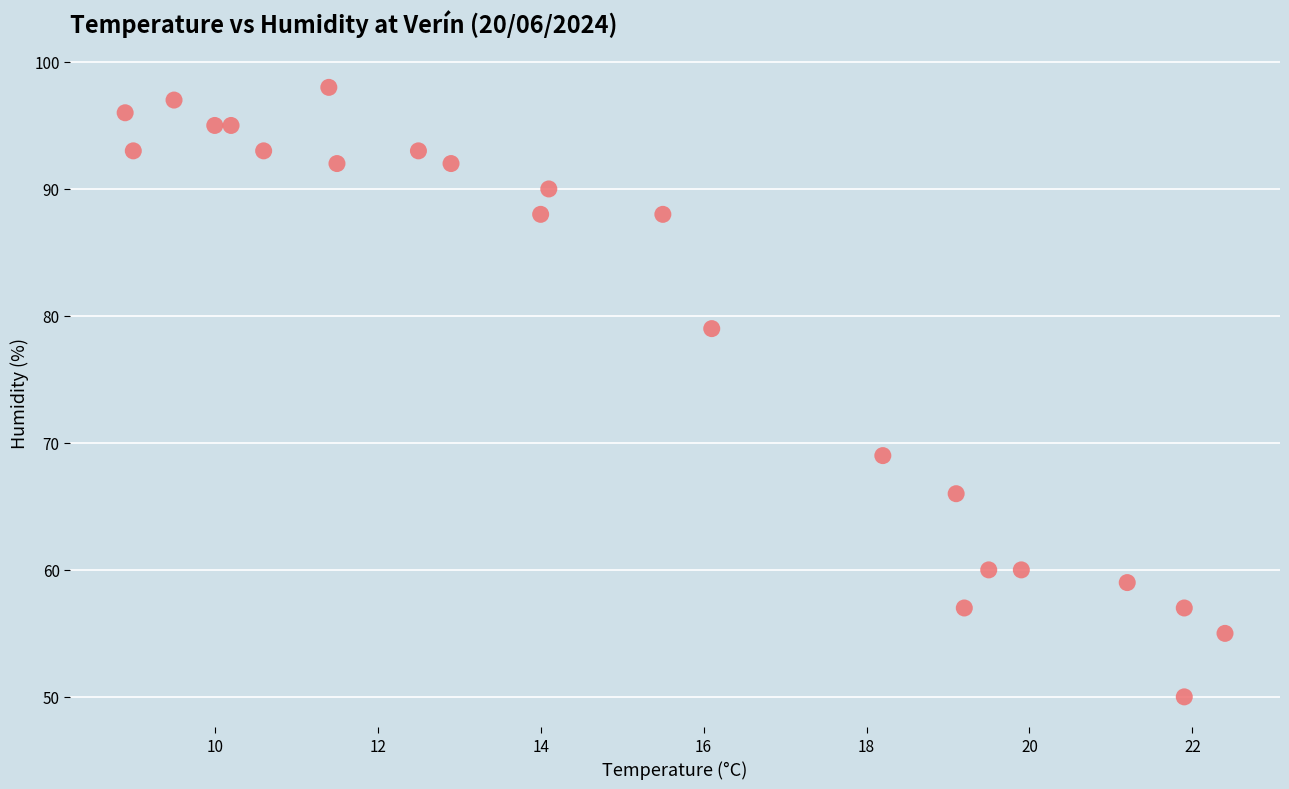

What is the range of Y values (max minus min)?

48